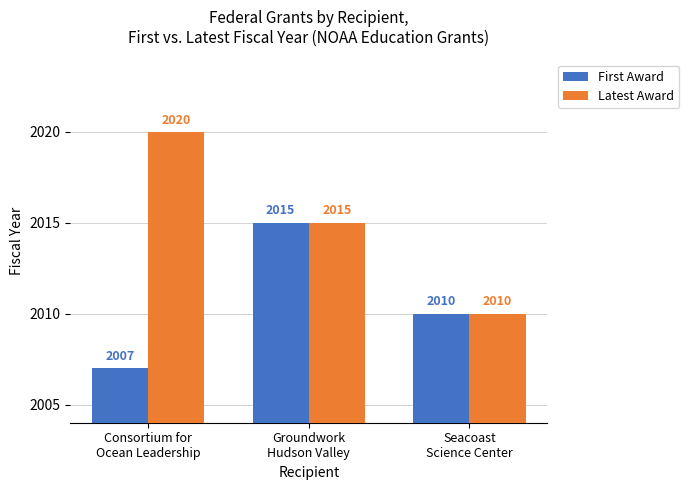

True or false: First Award has a value of 2007 at Consortium for
Ocean Leadership.

True